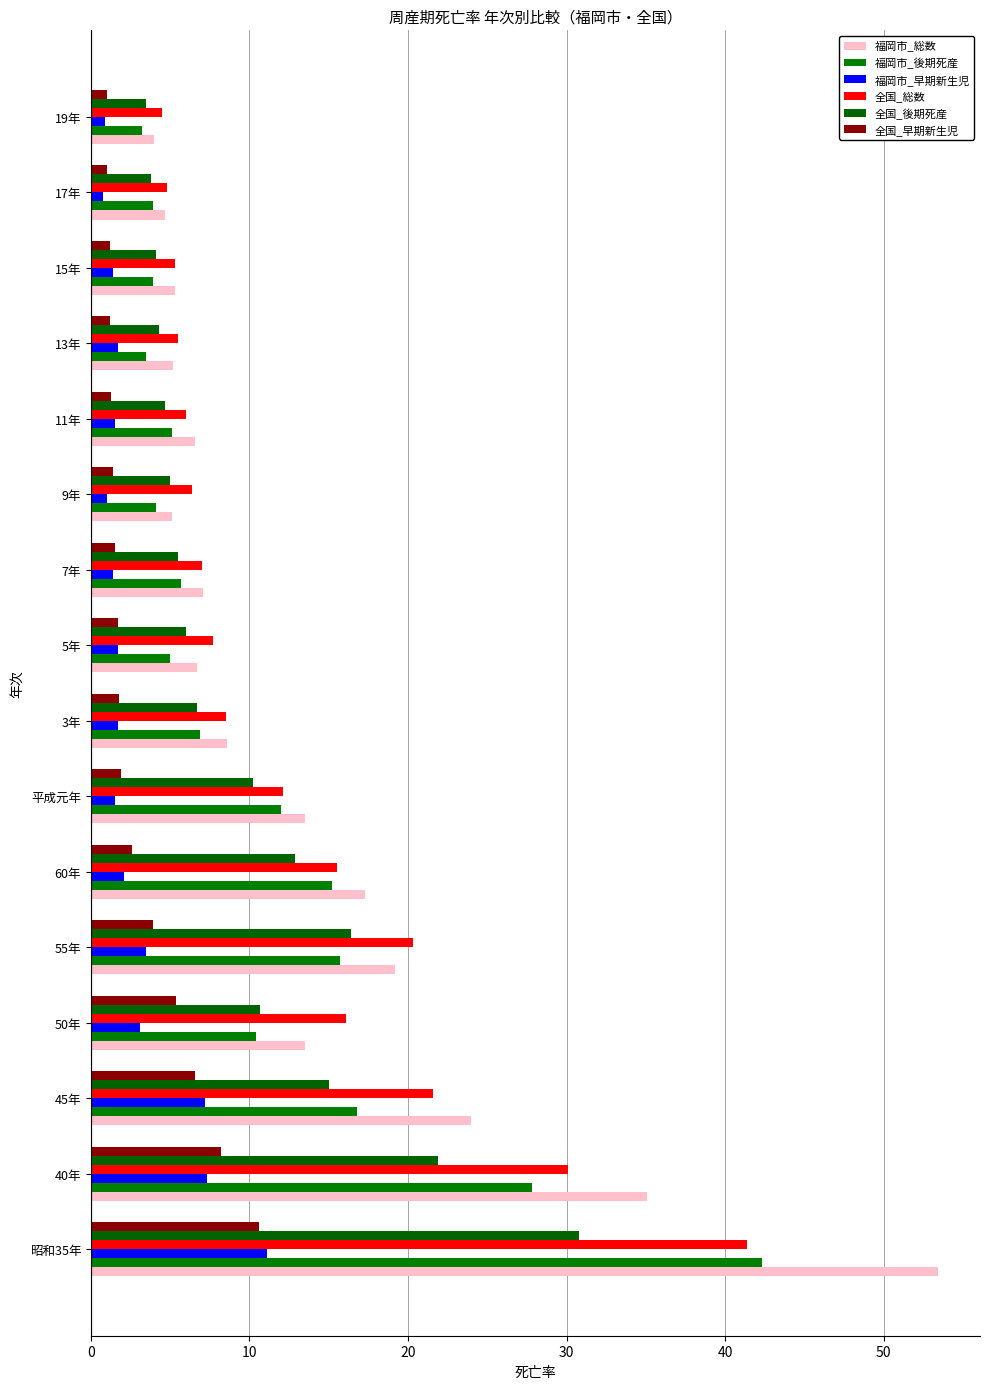

What are all the series names shown in the legend?

福岡市_総数, 福岡市_後期死産, 福岡市_早期新生児, 全国_総数, 全国_後期死産, 全国_早期新生児